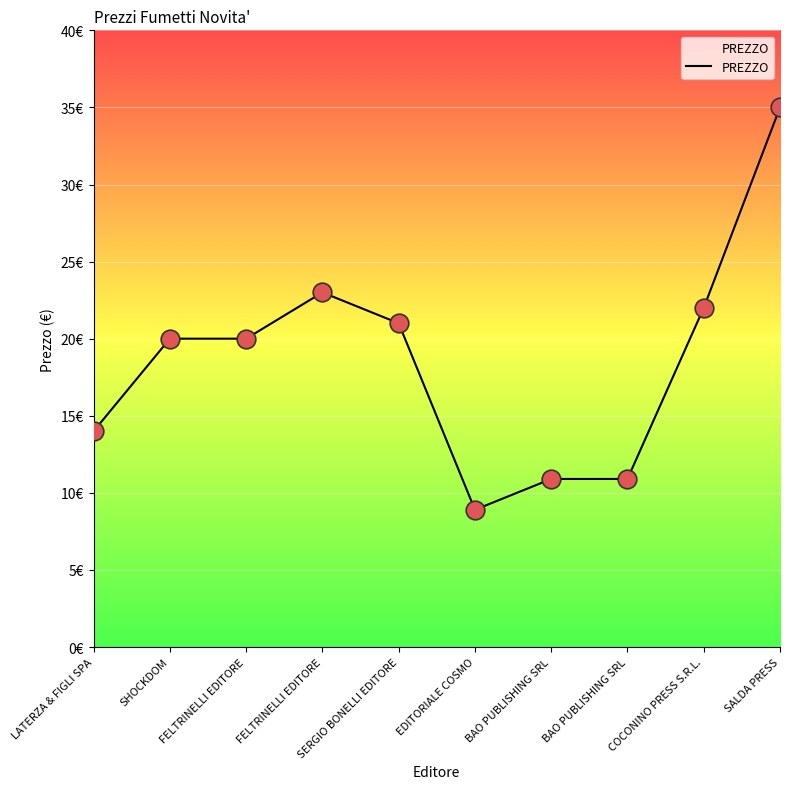

Does the chart have visible grid lines?

Yes